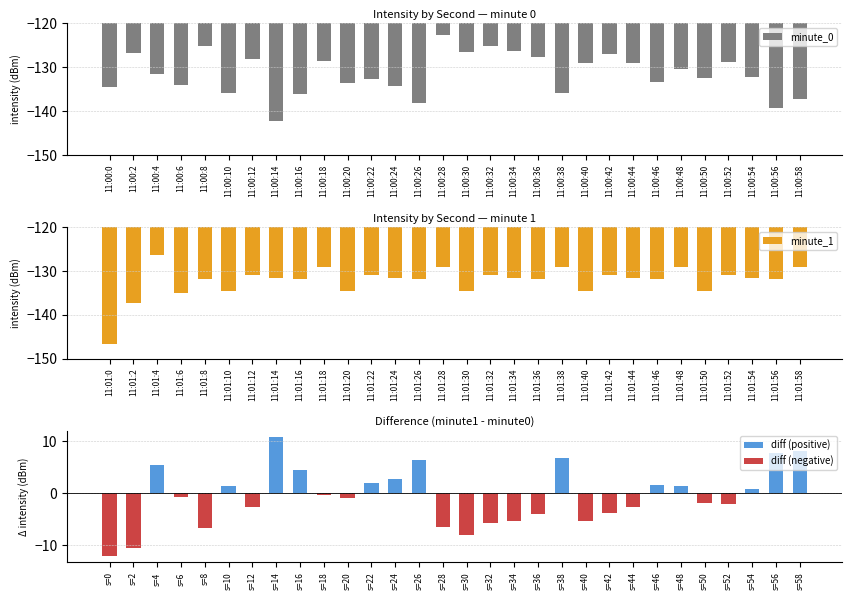

What is the difference between the maximum and minimum values in the minute_0 series?

19.8